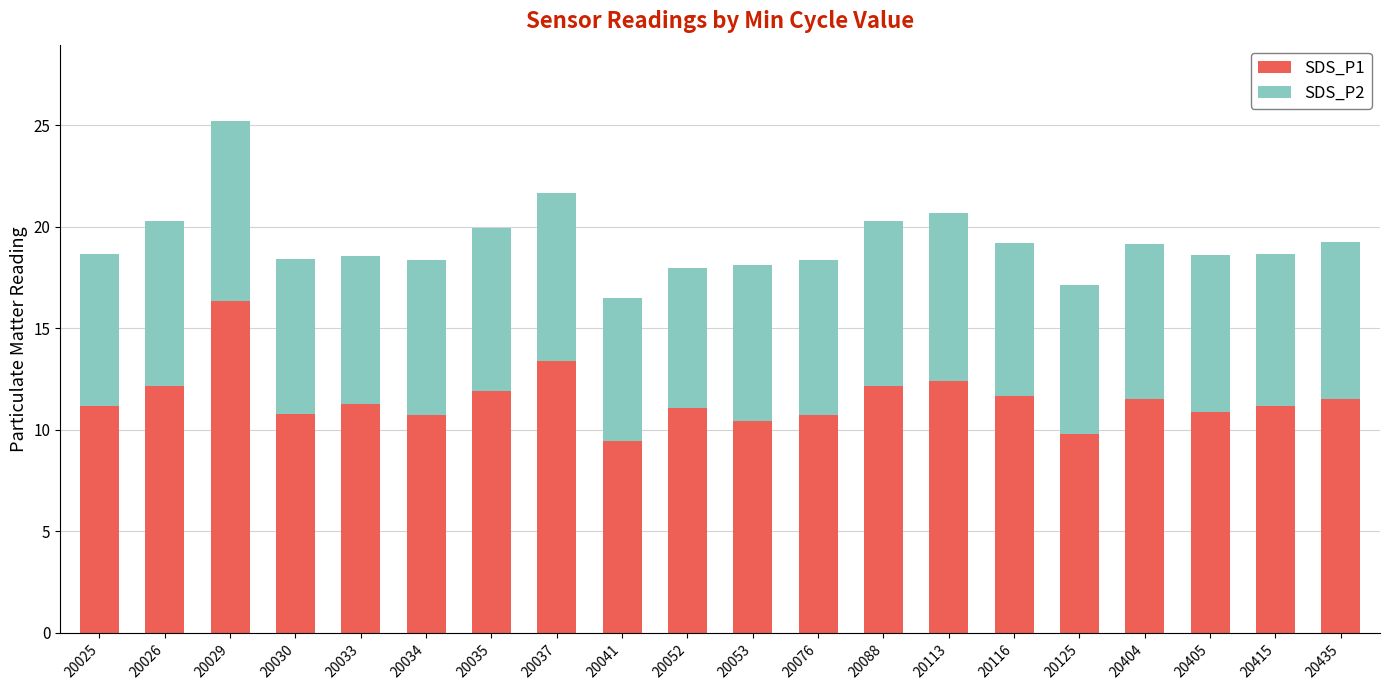

How many bars are there in total?

20